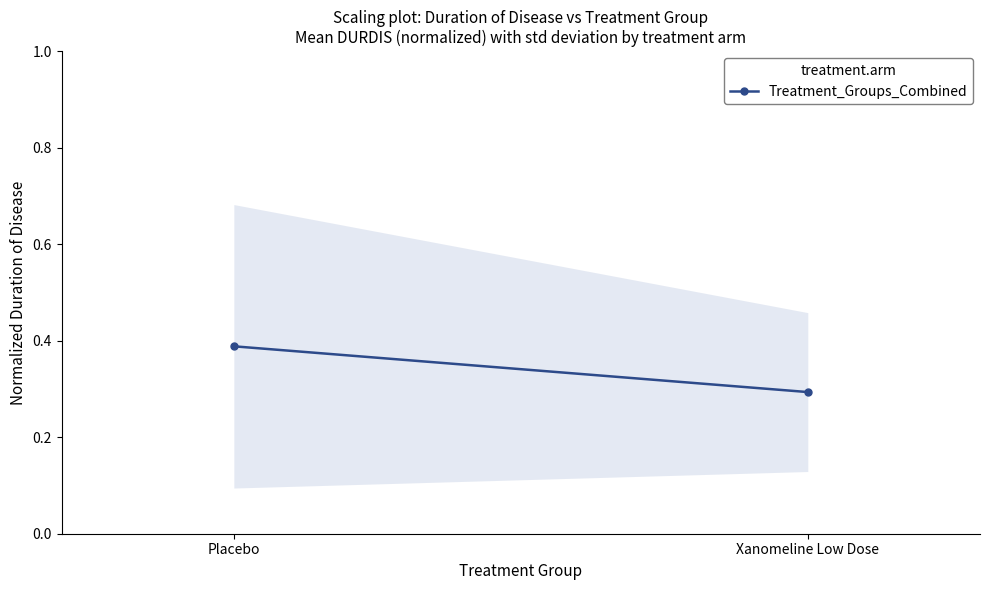

What is the greatest value displayed?

0.4